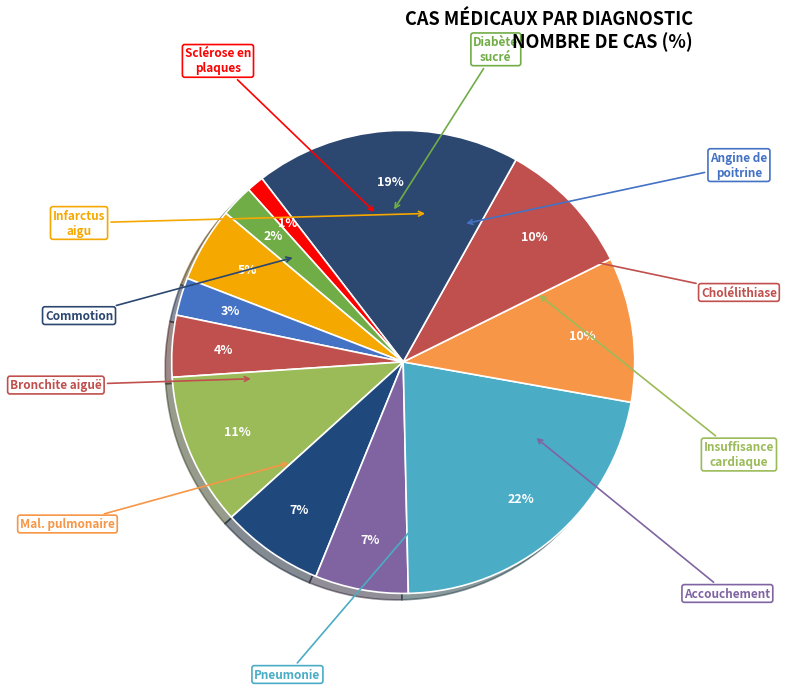

How many segments does this pie chart have?

12